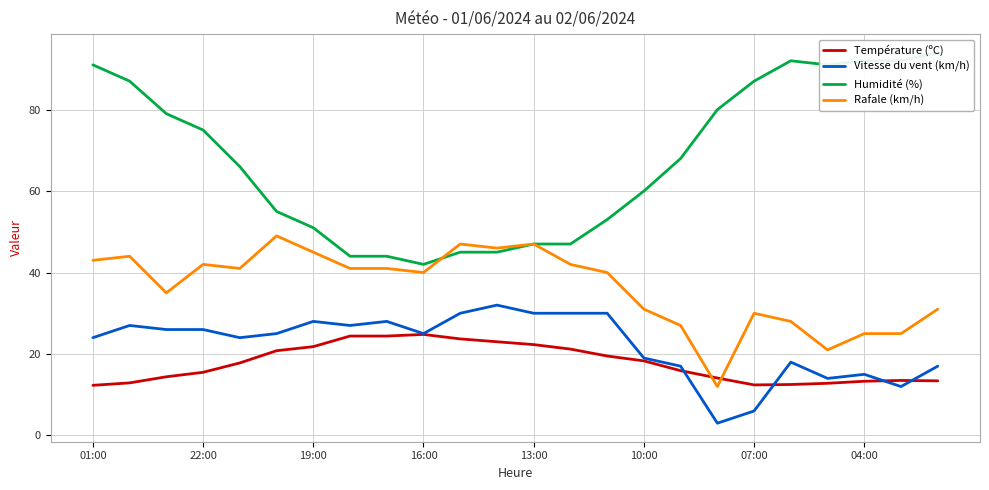

List the series in order of their peak value, highest first.

Humidité (%), Rafale (km/h), Vitesse du vent (km/h), Température (ºC)